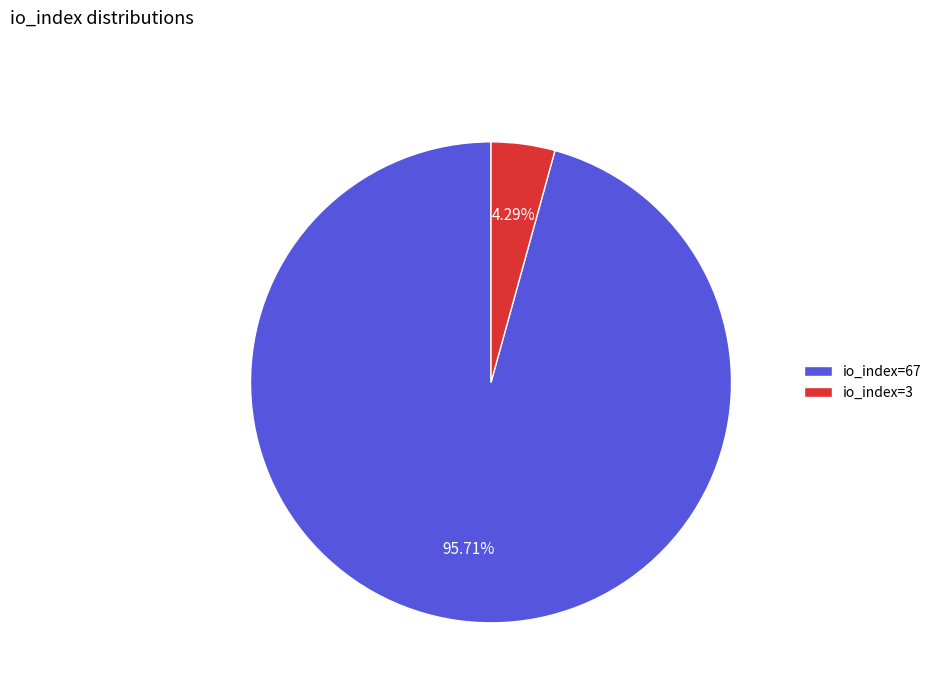

To the nearest percent, what is the combined percentage of io_index=67 and io_index=3?

100%